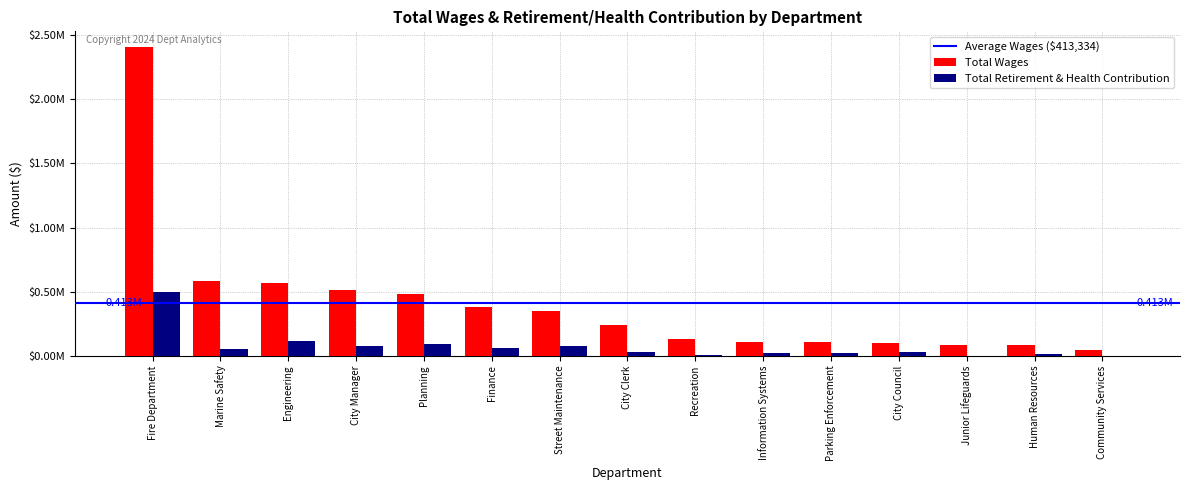

Which category has the highest value across all series?

Fire Department